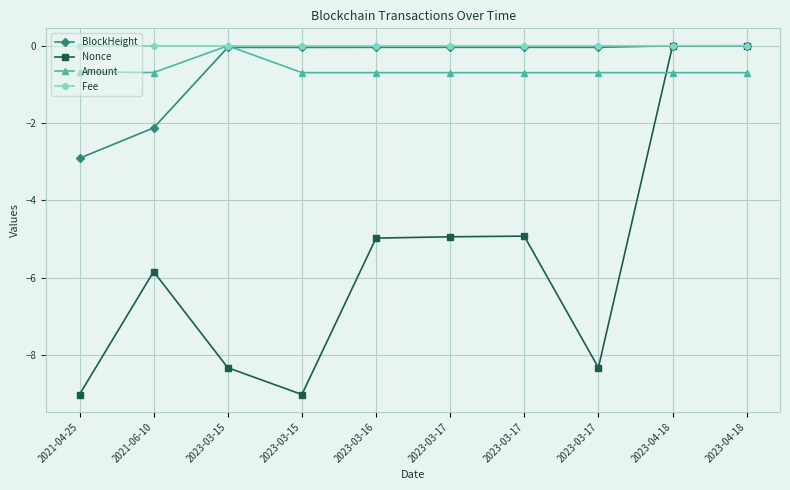

Reading left to right, extract all data points from this chart.

BlockHeight: -2.9	-2.1	-0.0	-0.0	-0.0	-0.0	-0.0	-0.0	-0.0	0.0
Nonce: -9.0	-5.8	-8.3	-9.0	-5.0	-4.9	-4.9	-8.3	-0.0	0.0
Amount: -0.7	-0.7	0.0	-0.7	-0.7	-0.7	-0.7	-0.7	-0.7	-0.7
Fee: -0.0	-0.0	-0.0	-0.0	-0.0	0.0	0.0	0.0	-0.0	-0.0